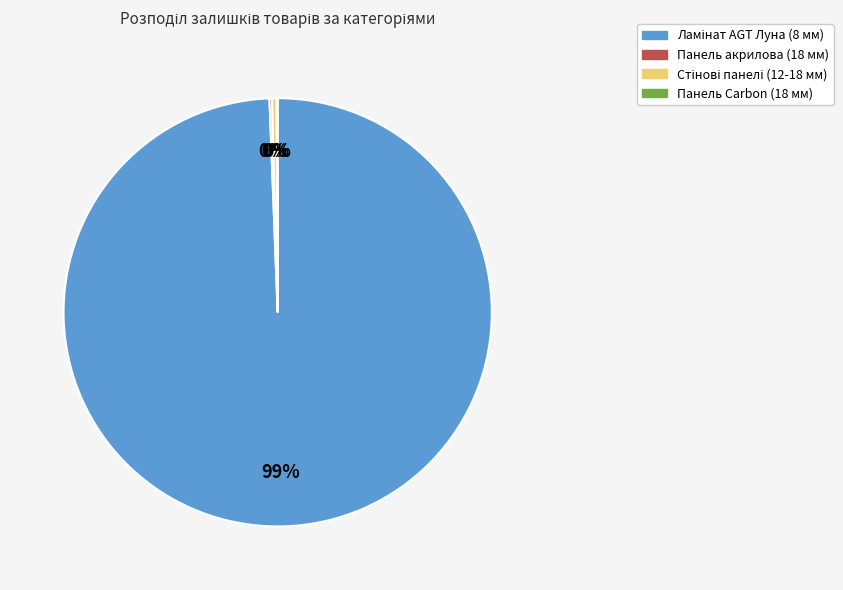

Is there a majority slice in this chart?

Yes